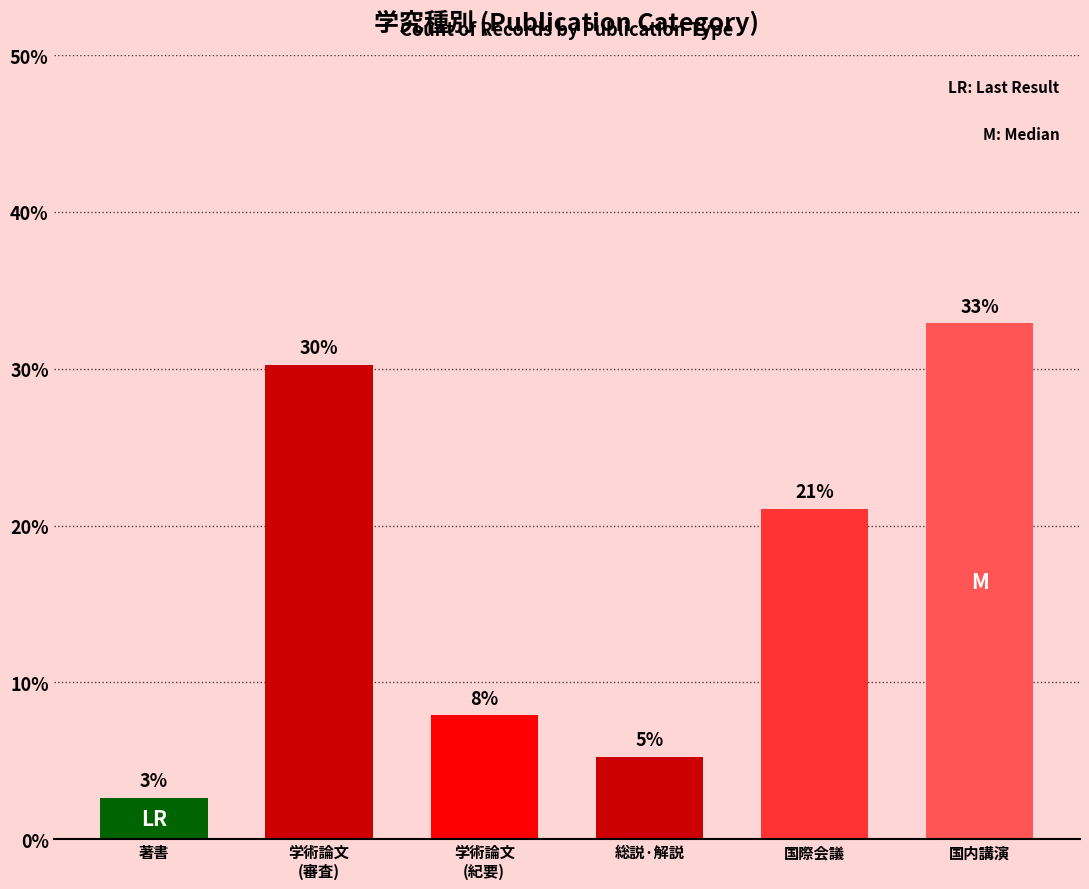

List the labels in order of value, smallest first.

著書, 総説·解説, 学術論文
(紀要), 国際会議, 学術論文
(審査), 国内講演